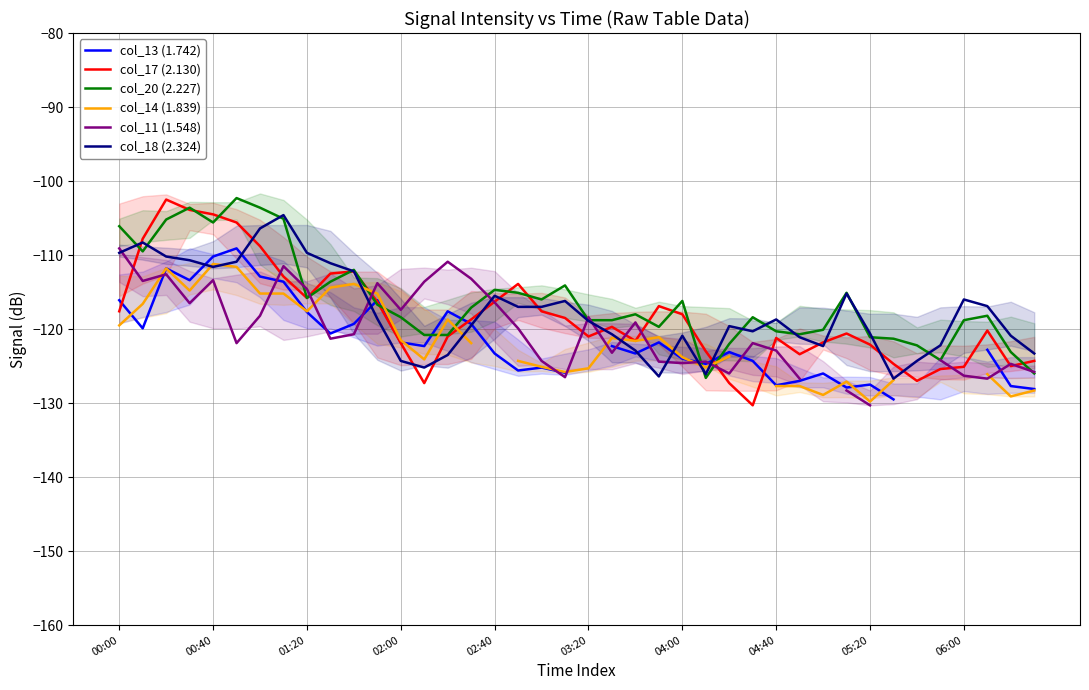

What is the highest value of the col_18 (2.324) series?

-104.6